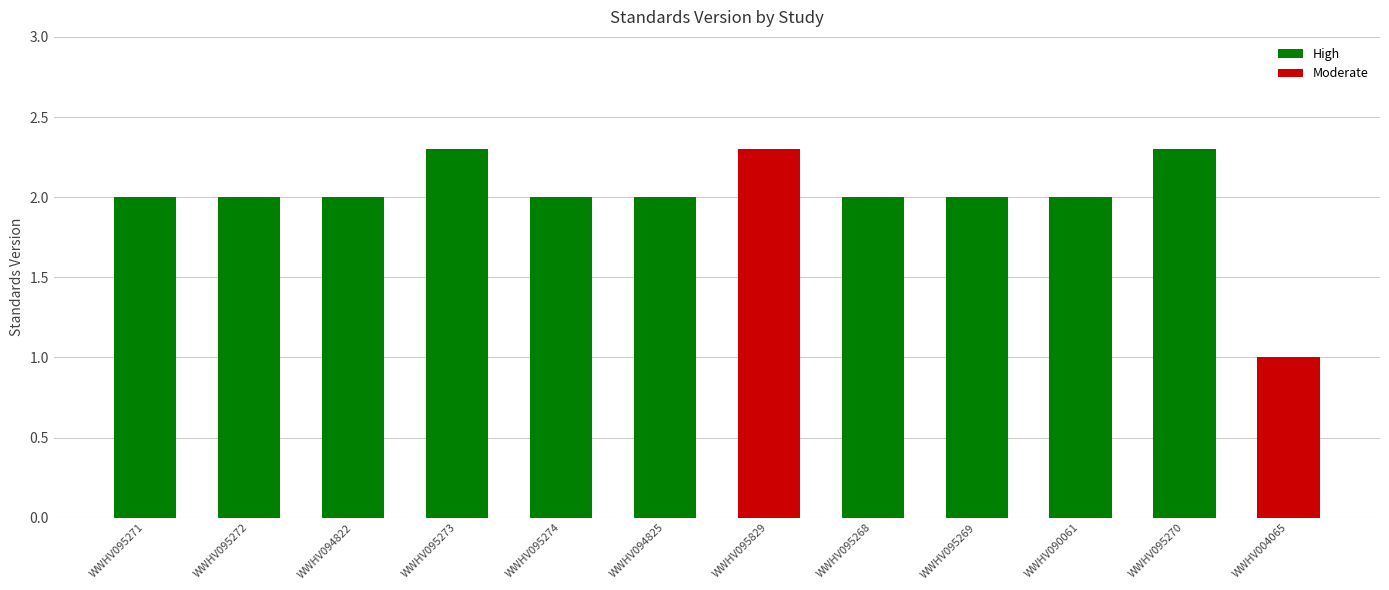

How many categories are shown in the chart?

12